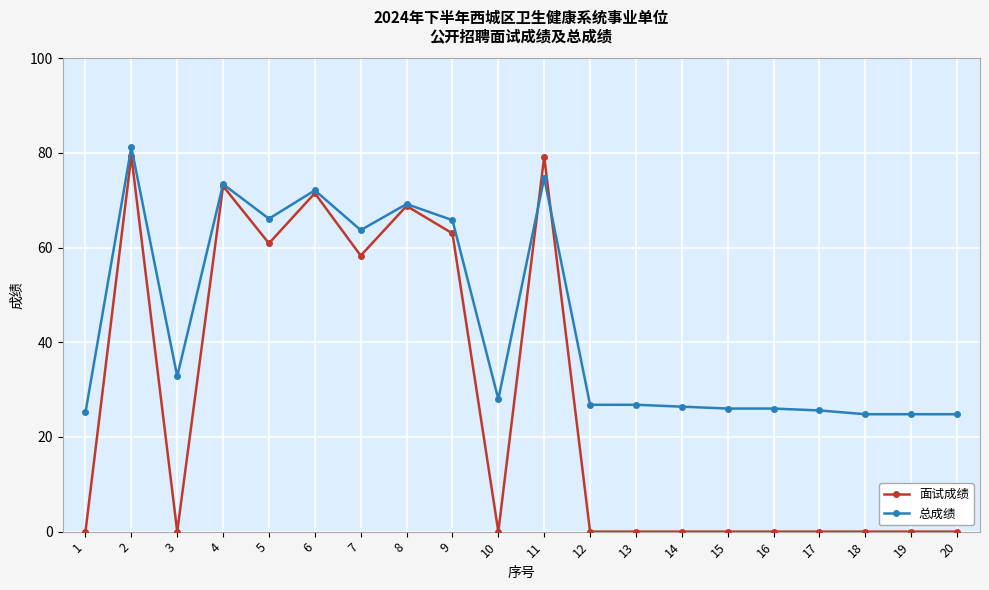

What is the spread (max minus min) of values at 14?

26.4